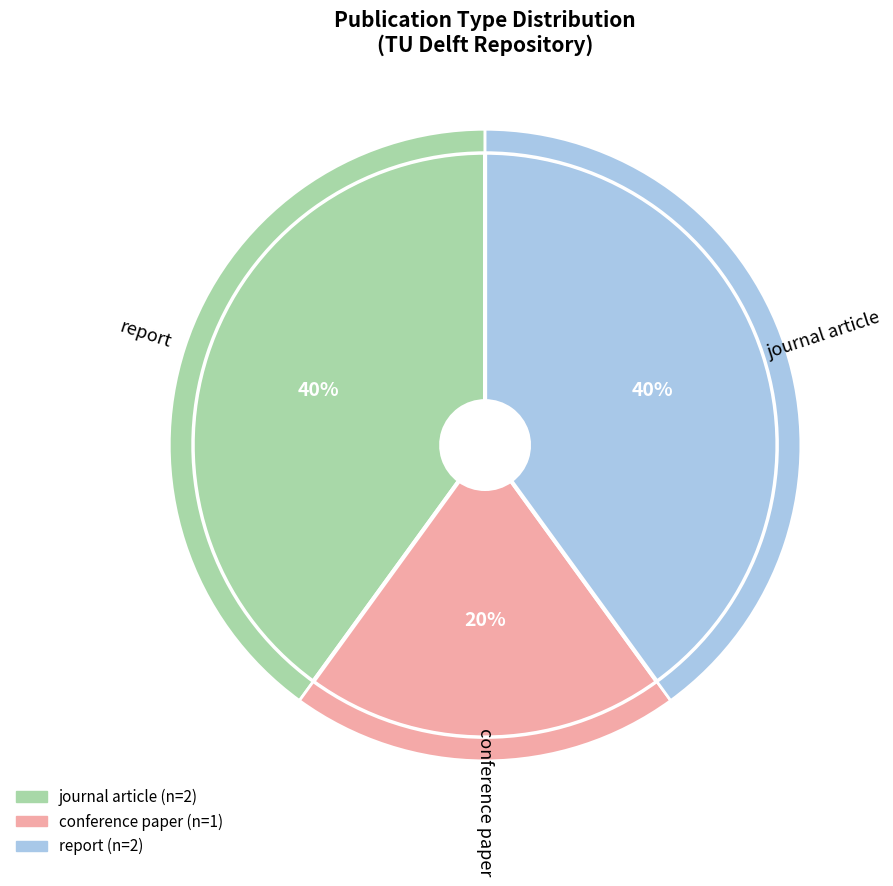

How many segments does this pie chart have?

5